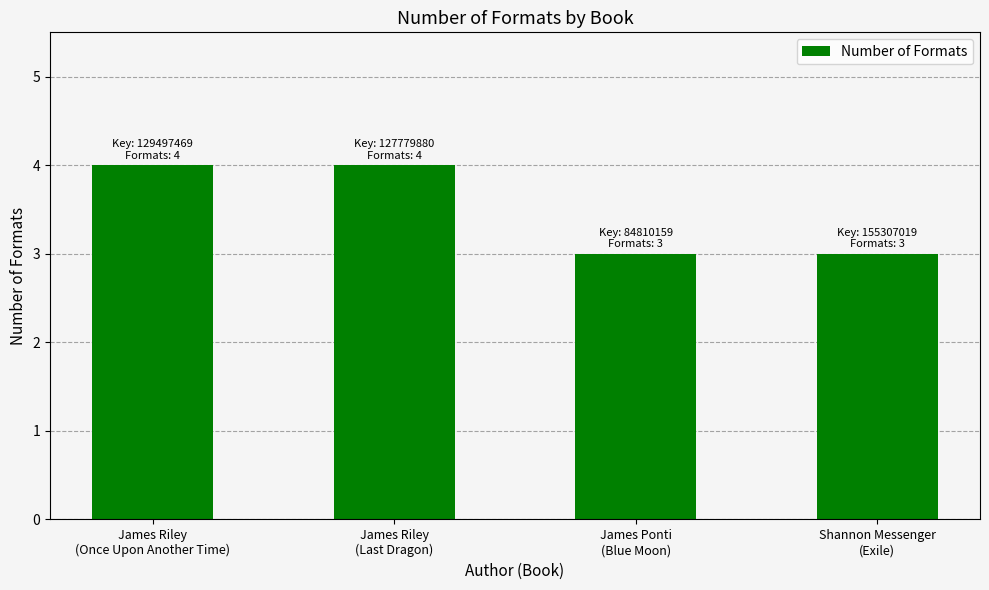

Are the bars grouped side by side (vs. stacked)?

No